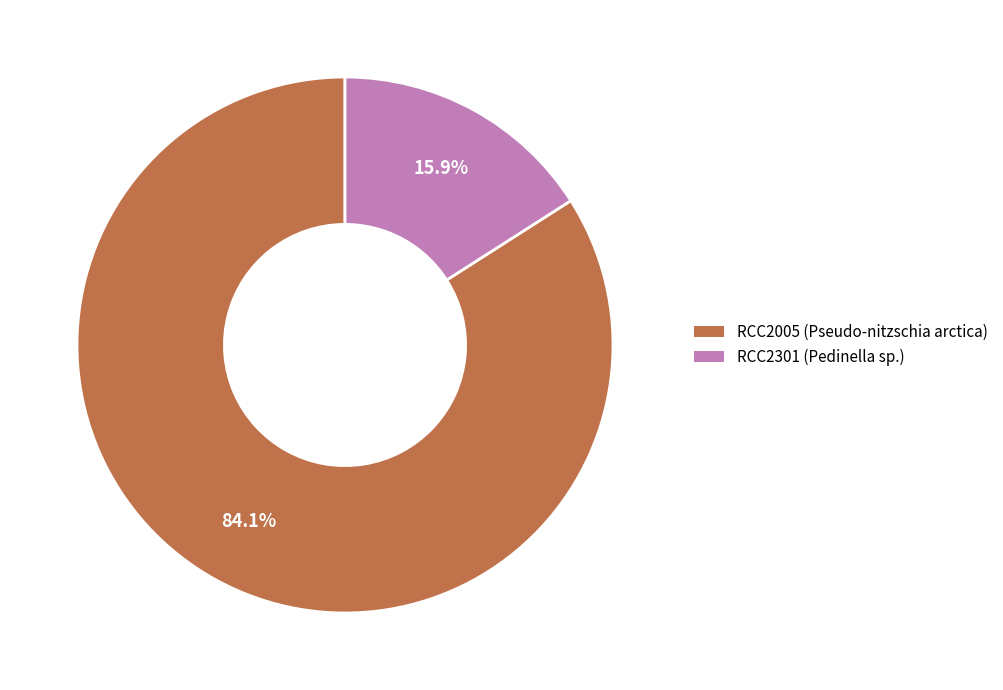

Count the number of slices in the pie.

2